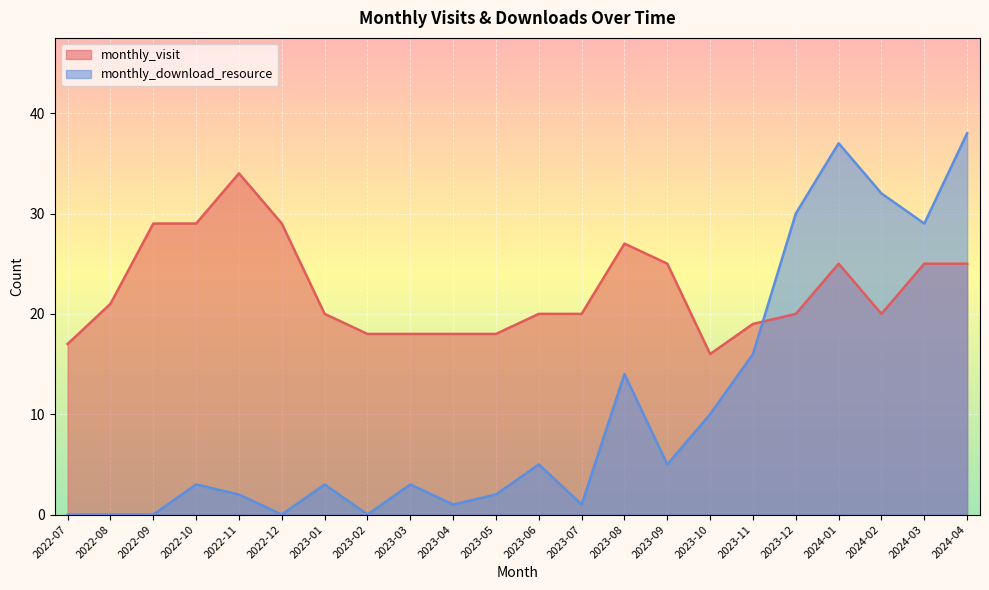

How many lines are shown in the chart?

2